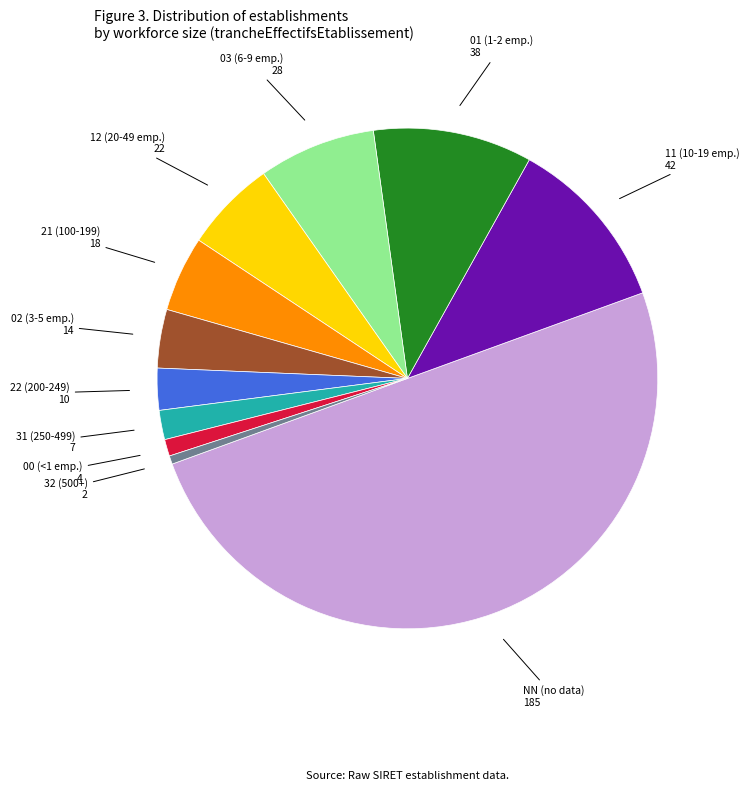

Count the number of slices in the pie.

11